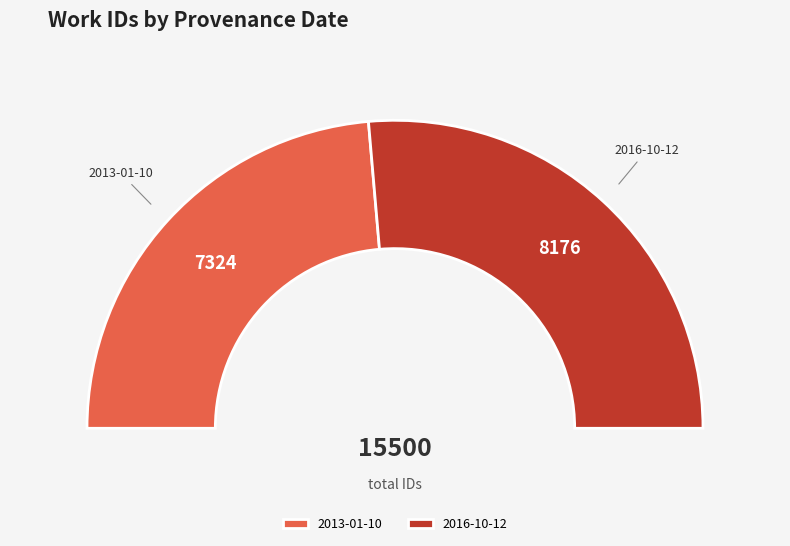

How many segments does this pie chart have?

2